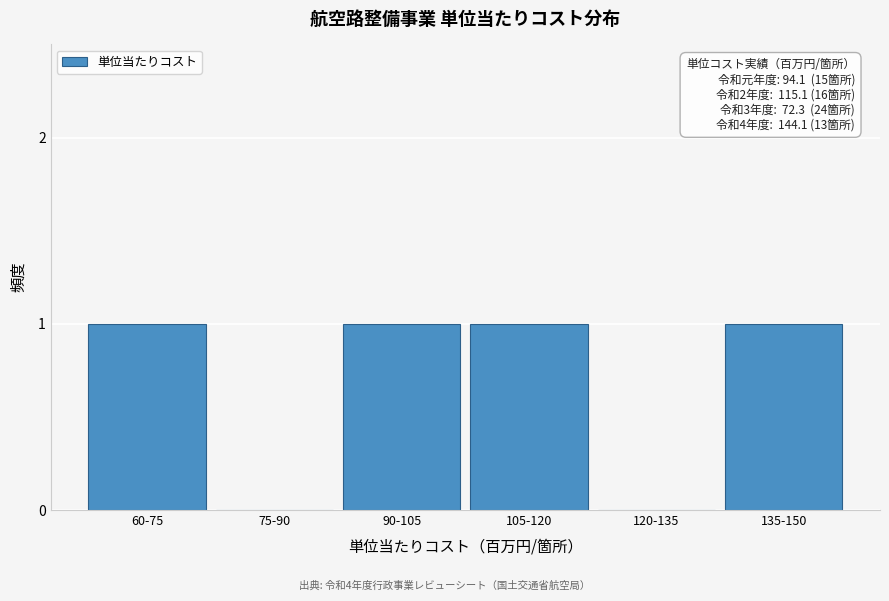

Reading left to right, what are all the values shown in this chart?

60-75=1	75-90=0	90-105=1	105-120=1	120-135=0	135-150=1